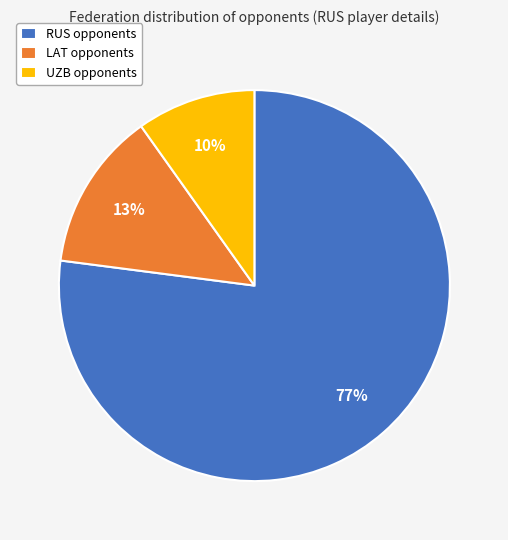

How many slices are in this pie chart?

3